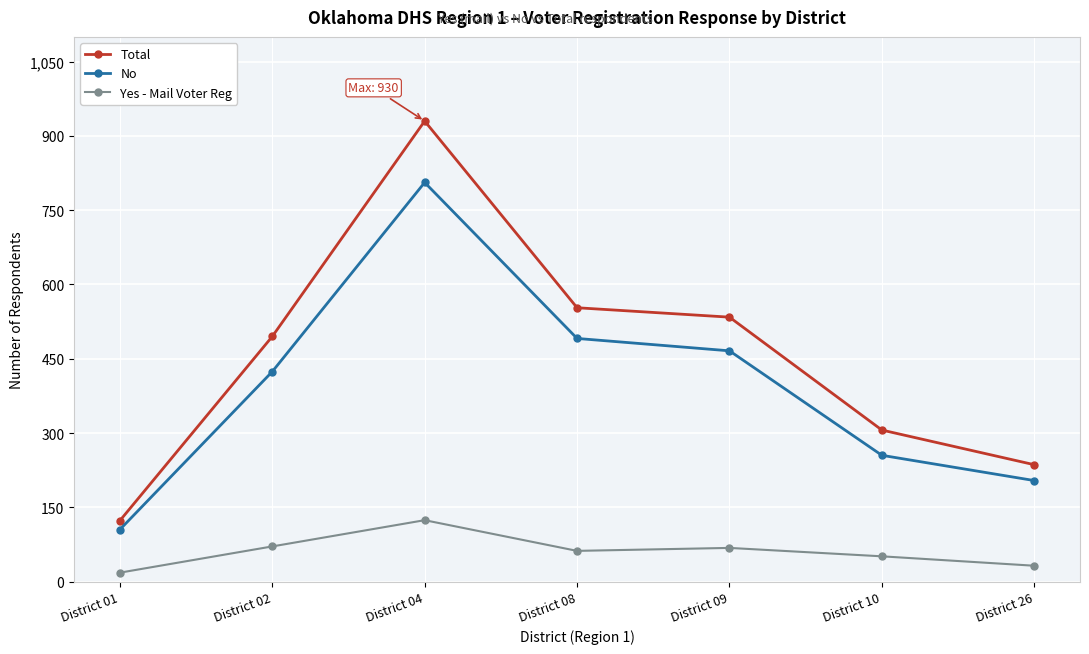

Count the number of data series in this chart.

3